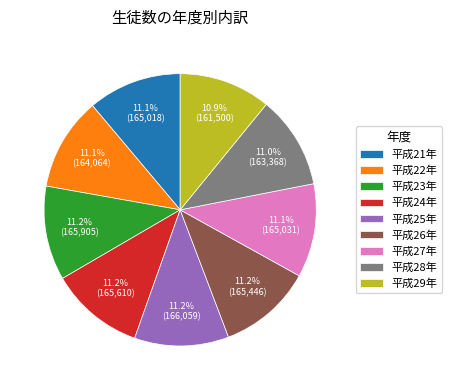

Approximately how many times larger is the value at 平成29年 compared to 平成23年?

1.0